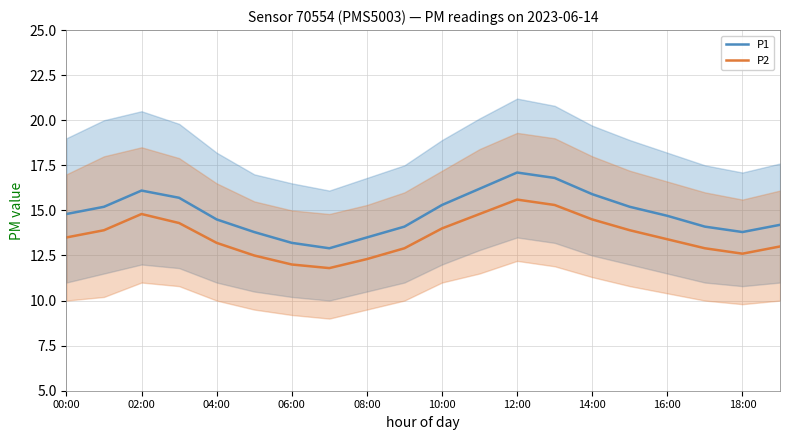

How many series are shown in this chart?

2